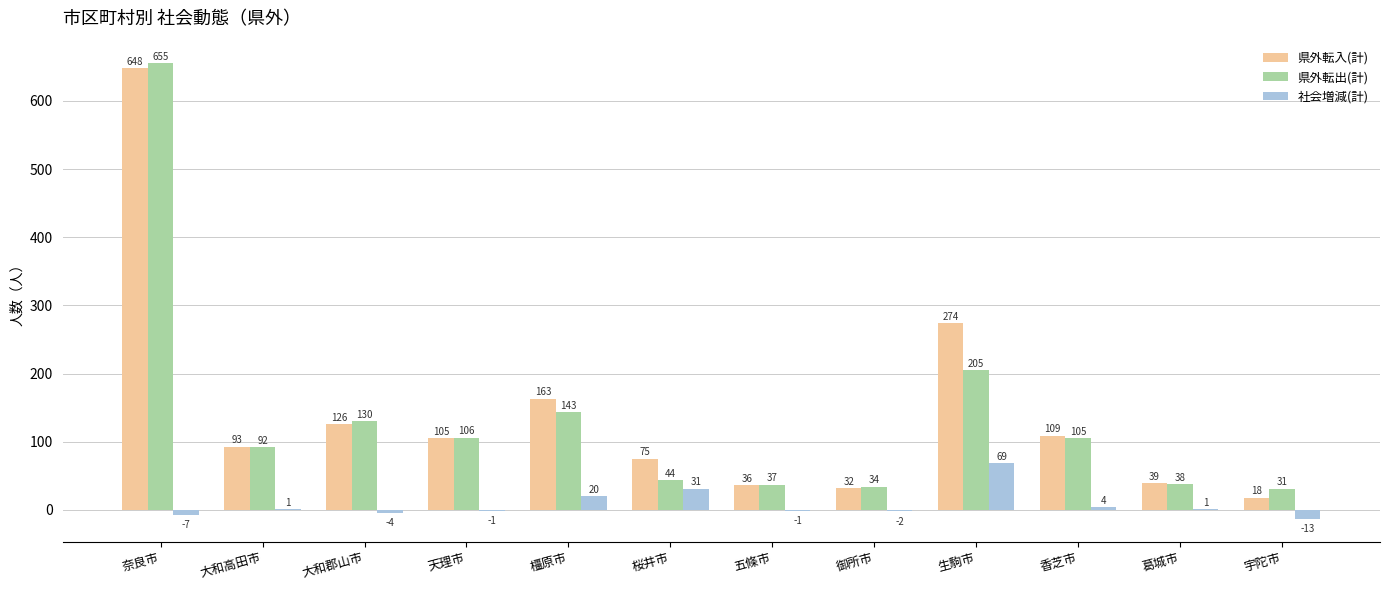

What is the average value of the 県外転入(計) series?

143